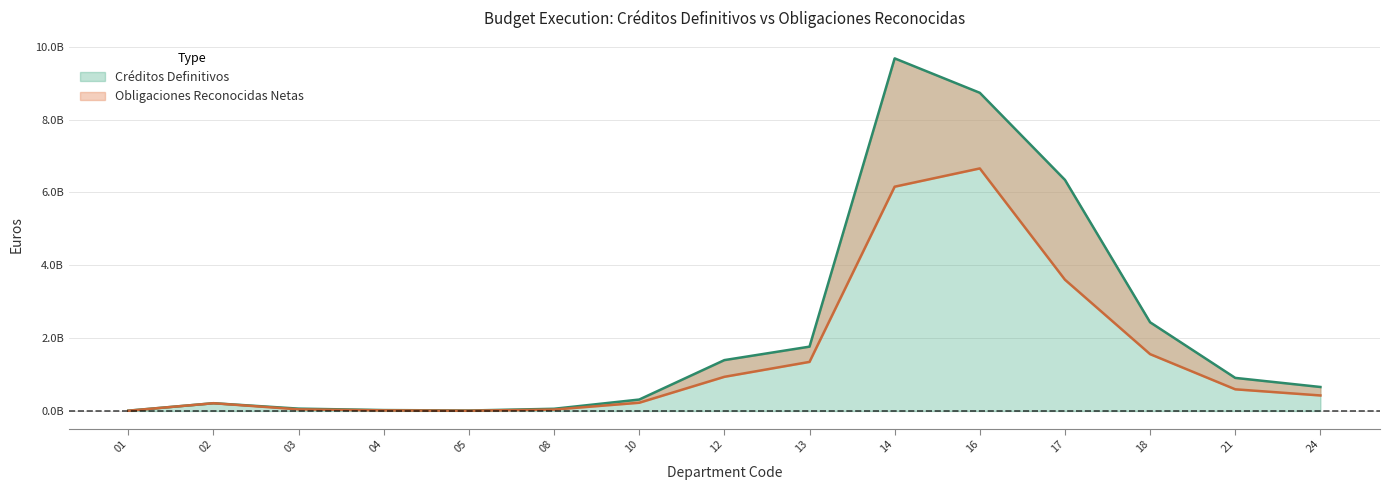

The Obligaciones Reconocidas Netas series shows 1621242323.5 at 12. True or false?

False